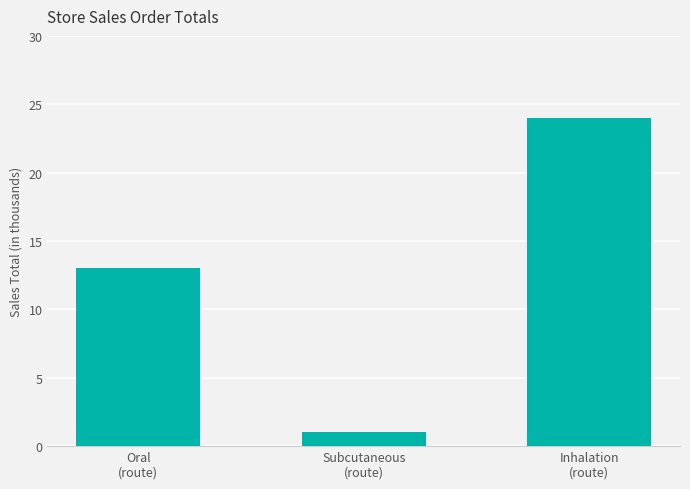

What is the difference between the maximum and second lowest values?

11